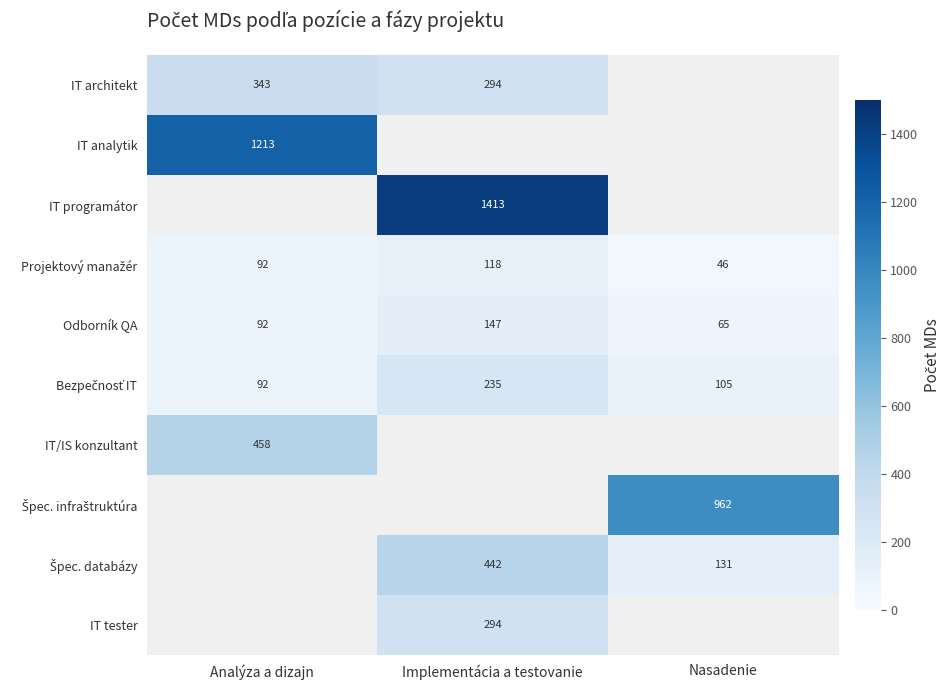

Count the Odborník QA values in the range 65 to 147.

3